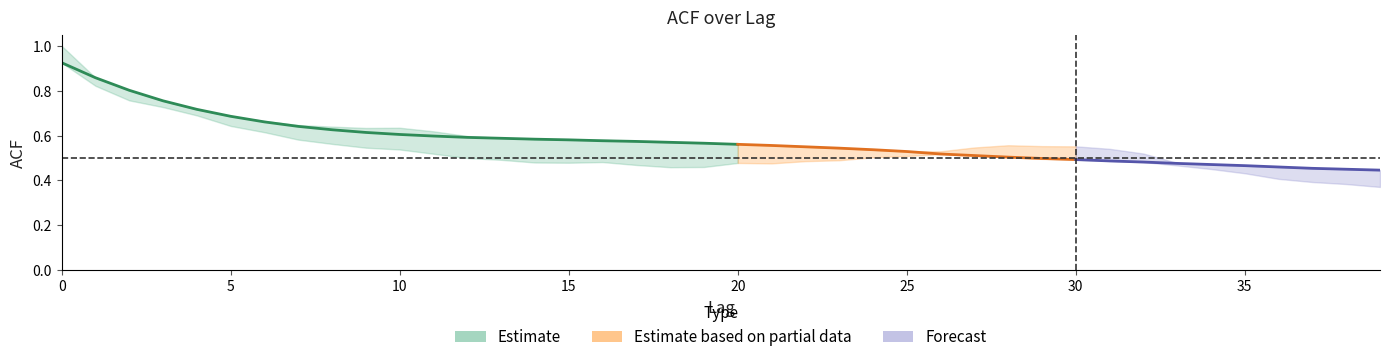

True or false: acf_li has a value of 0.8 at 10.

False